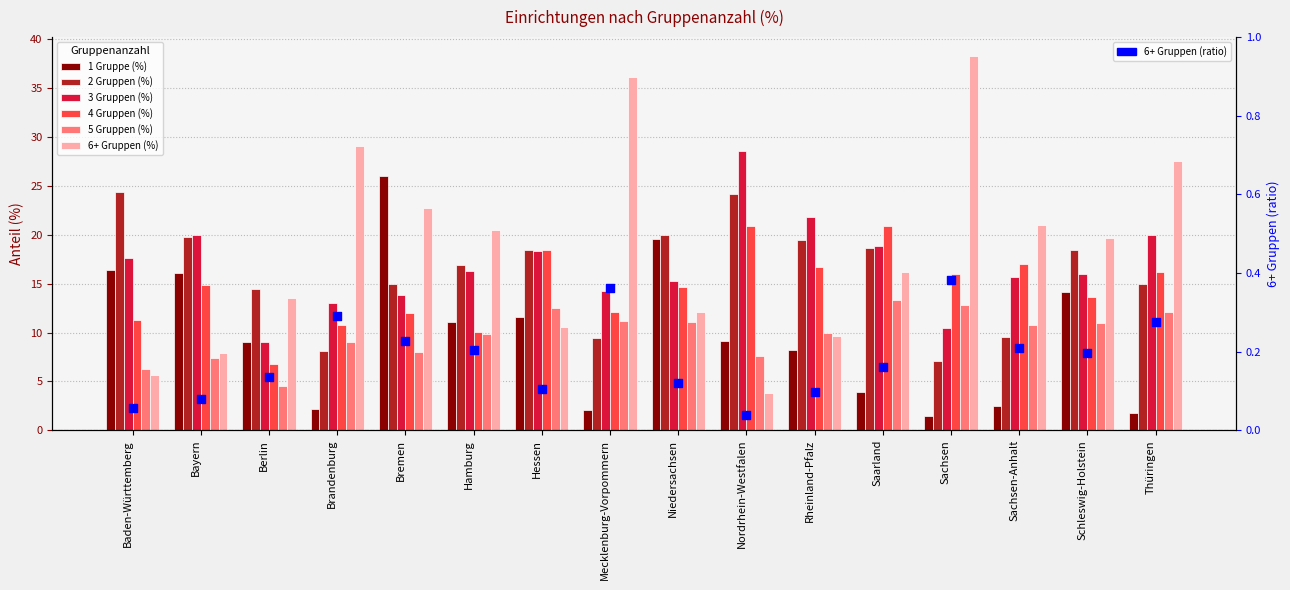

Which series has the largest total across all categories?

6+ Gruppen (%)